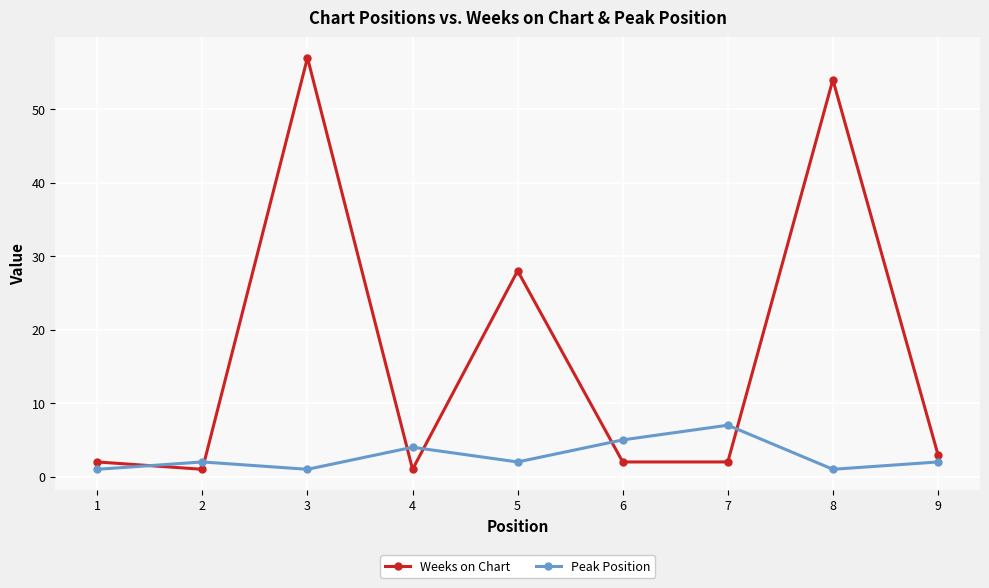

What is the sum of the Peak Position values at 4 and 3?

5